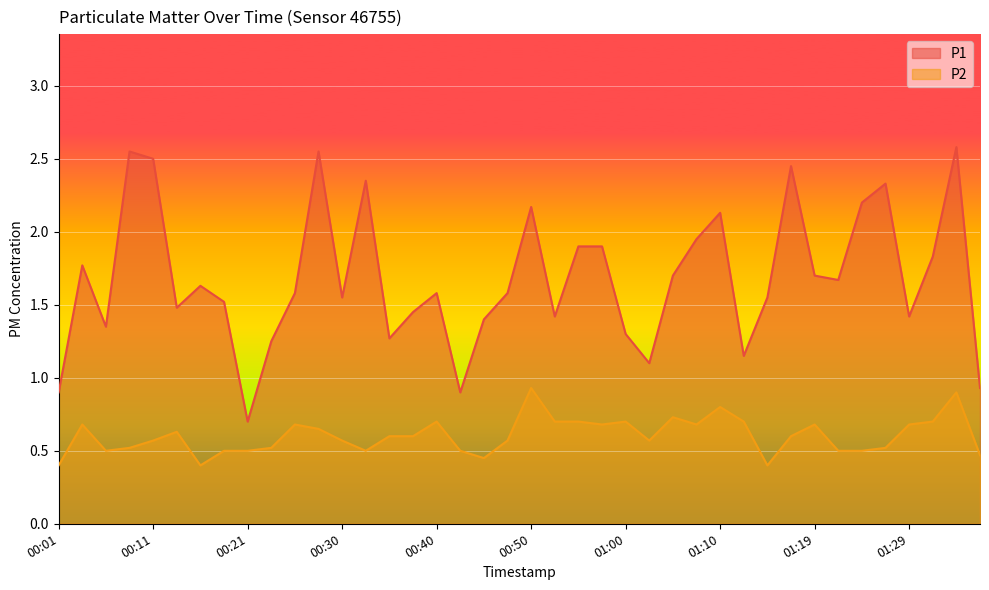

What is the label of the 20th point from the left?

00:48